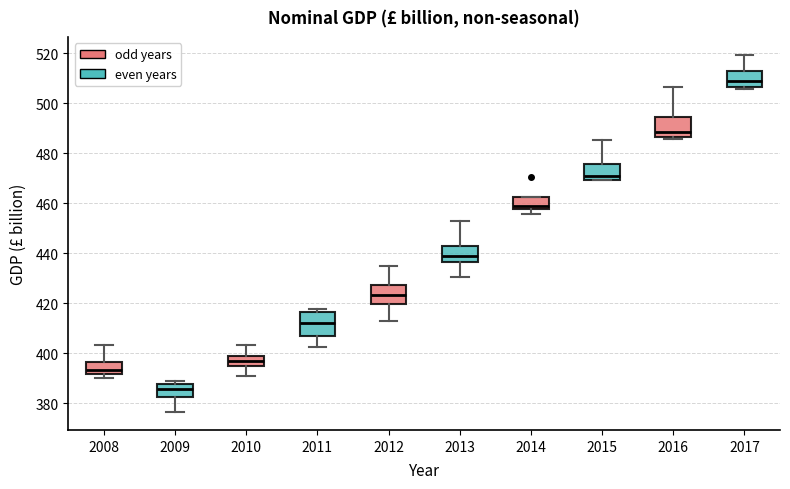

Where does the upper whisker of the box at x = 2017 end on the y-axis? The values are not printed on the chart, so give them approximately, as read against the axis.

520